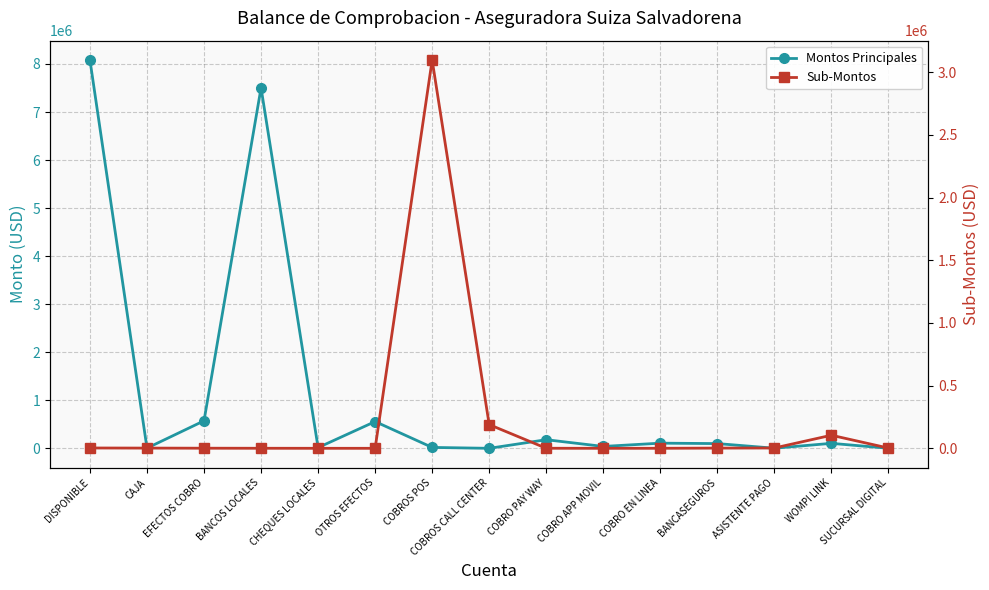

The value of Sub-Montos at CAJA is 1925.0. True or false?

True